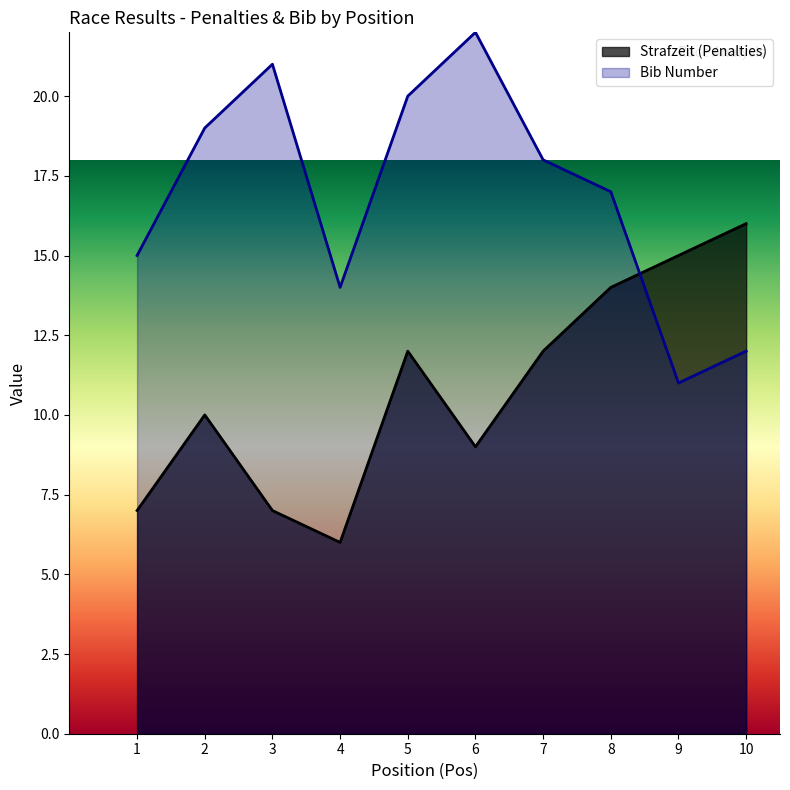

Reading right to left, list all the values displayed in this chart.

Strafzeit (Penalties): 16	15	14	12	9	12	6	7	10	7
Bib Number: 12	11	17	18	22	20	14	21	19	15